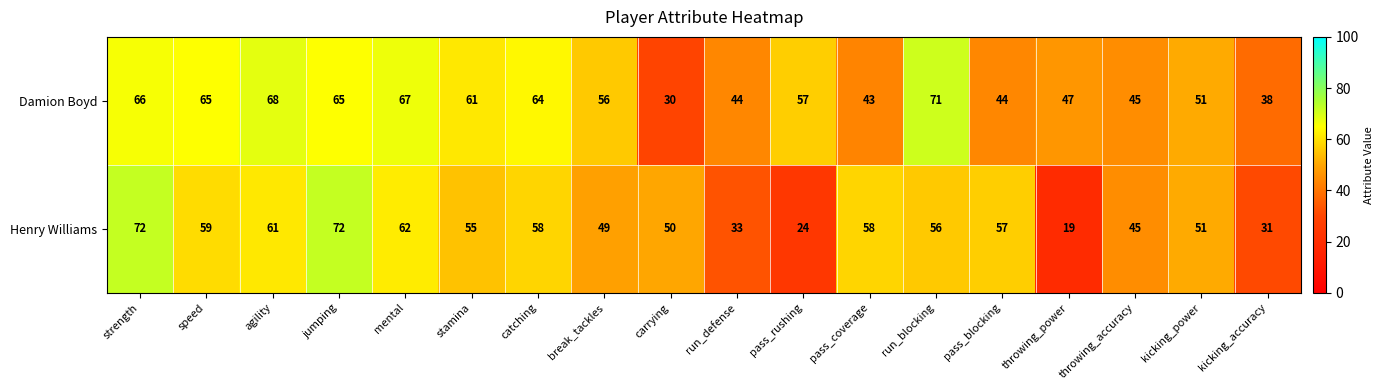

Rank the series by their maximum value, from lowest to highest.

Damion Boyd, Henry Williams